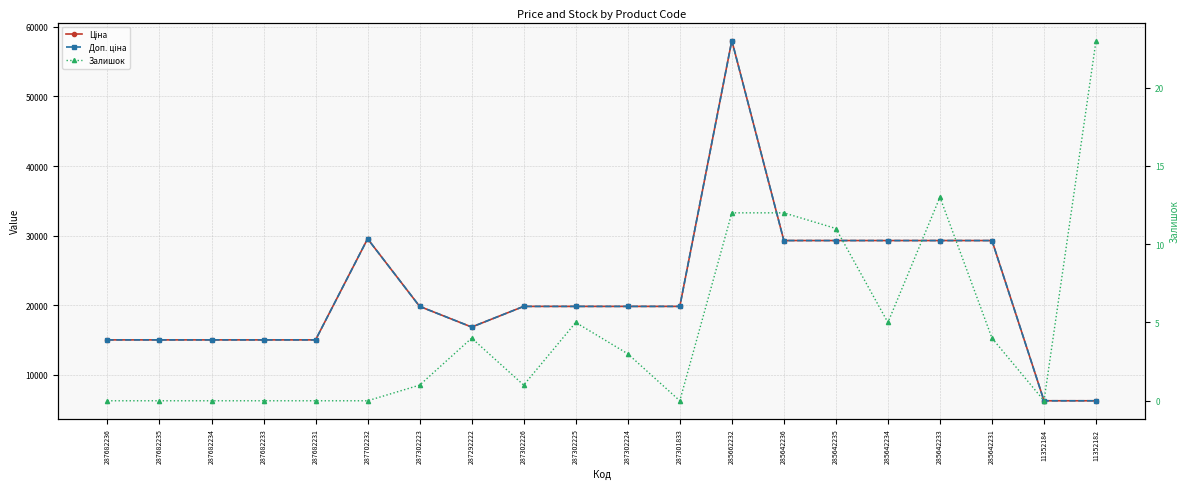

How many data points in Залишок are less than 3?

10